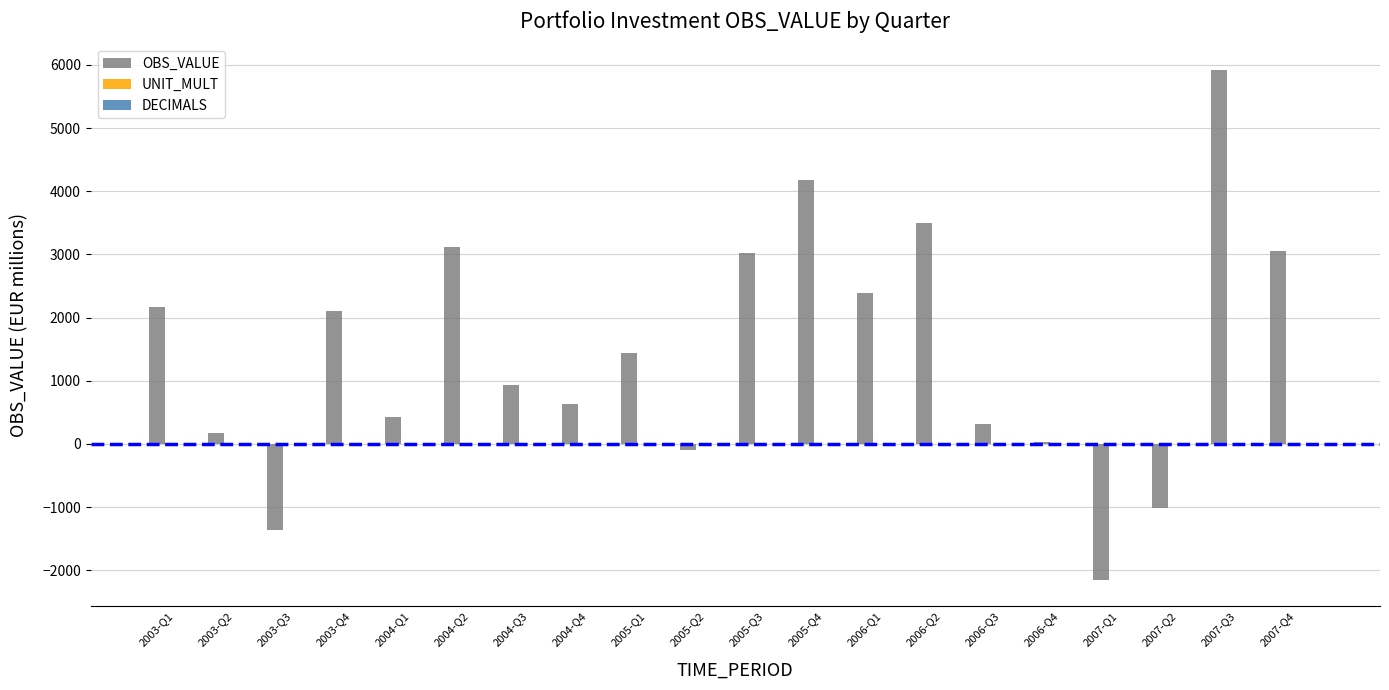

Which label corresponds to the largest value in the chart?

2007-Q3